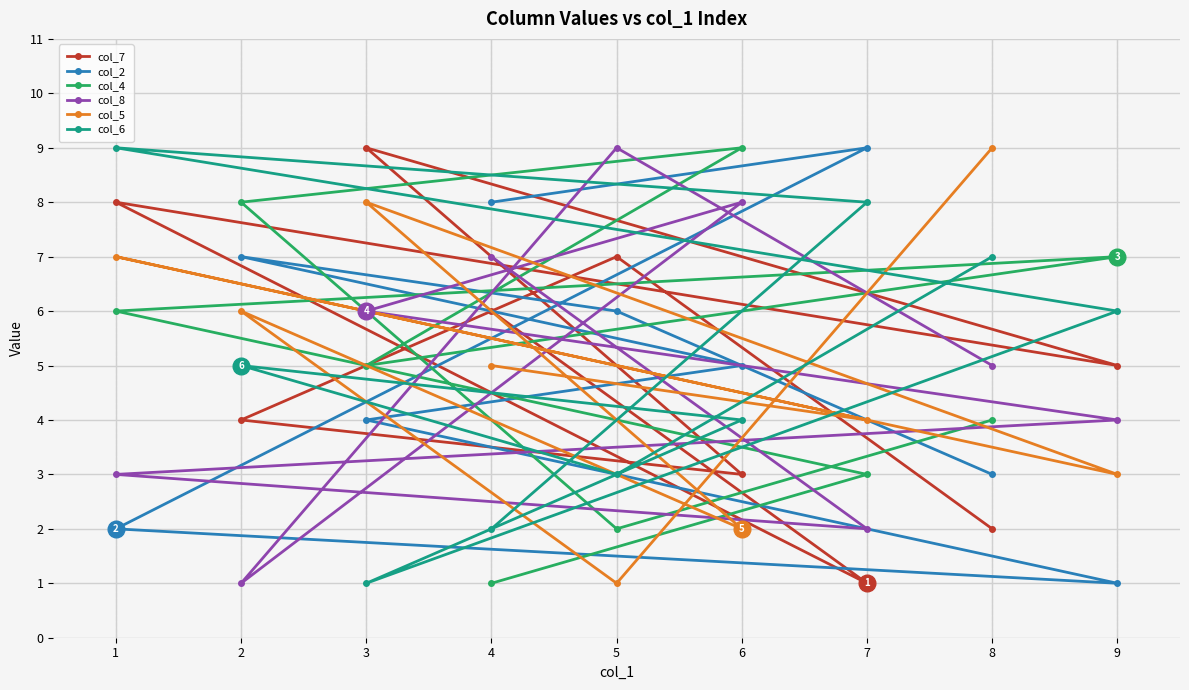

Reading right to left, list all the values displayed in this chart.

col_7: 9=5	8=2	7=1	6=3	5=7	4=6	3=9	2=4	1=8
col_2: 9=1	8=3	7=9	6=5	5=6	4=8	3=4	2=7	1=2
col_4: 9=7	8=4	7=3	6=9	5=2	4=1	3=5	2=8	1=6
col_8: 9=4	8=5	7=2	6=8	5=9	4=7	3=6	2=1	1=3
col_5: 9=3	8=9	7=4	6=2	5=1	4=5	3=8	2=6	1=7
col_6: 9=6	8=7	7=8	6=4	5=3	4=2	3=1	2=5	1=9